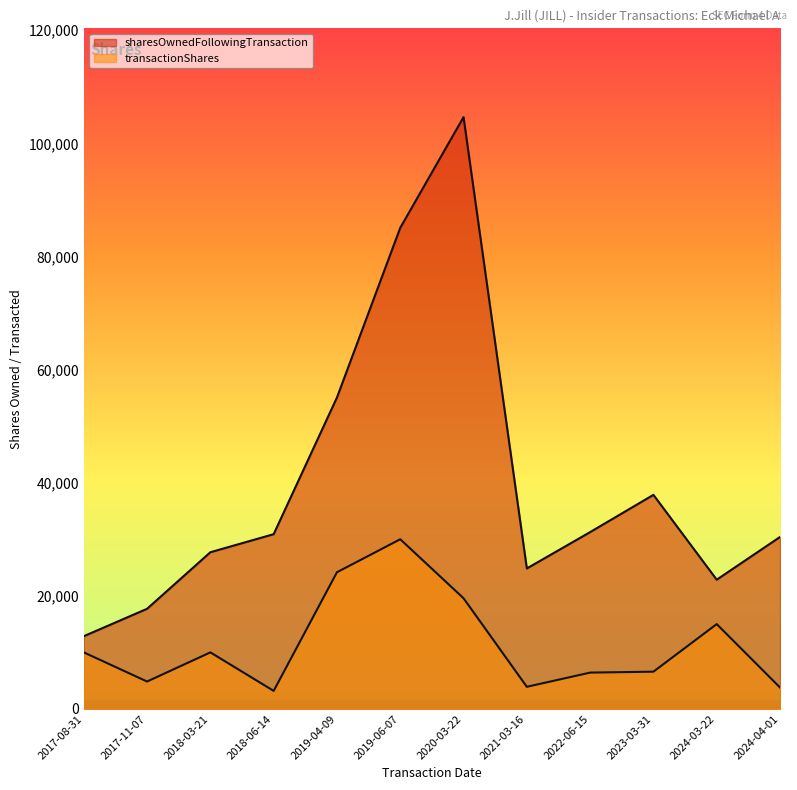

What is the total value across all series at 2022-06-15?

37687